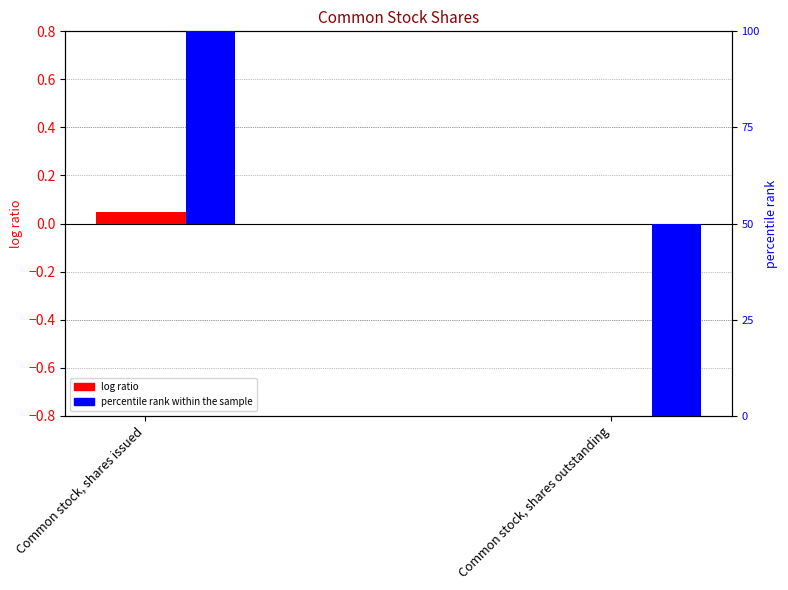

At which label is percentile rank within the sample closest to 0?

Common stock, shares issued